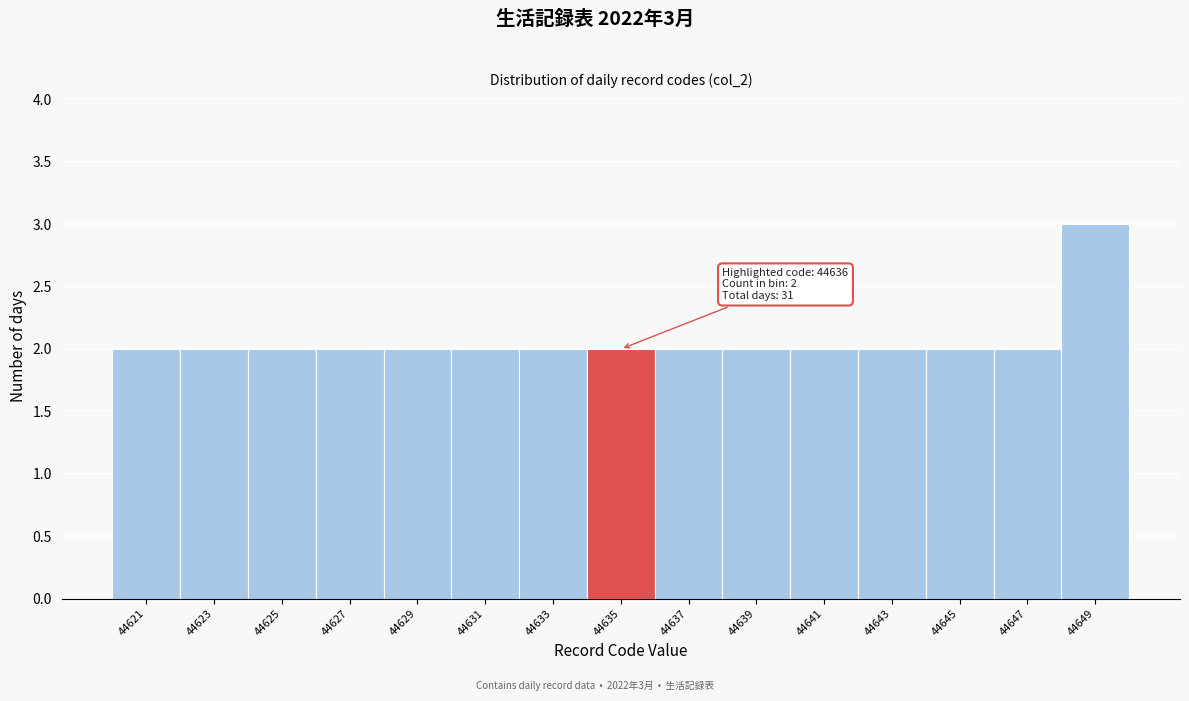

Reading left to right, list all the values displayed in this chart.

2	2	2	2	2	2	2	2	2	2	2	2	2	2	3